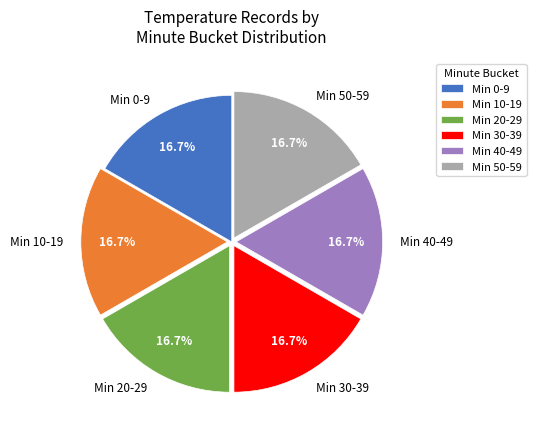

Is the sum of Min 30-39 and Min 0-9 greater than half?

No